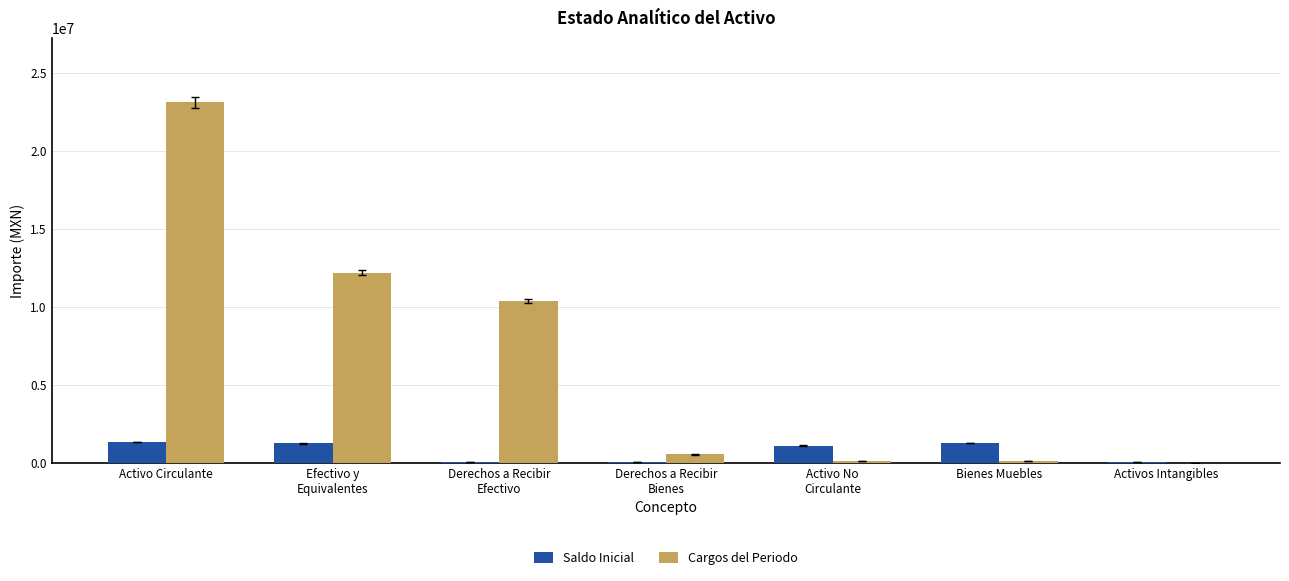

Which category has the highest value across all series?

Activo Circulante